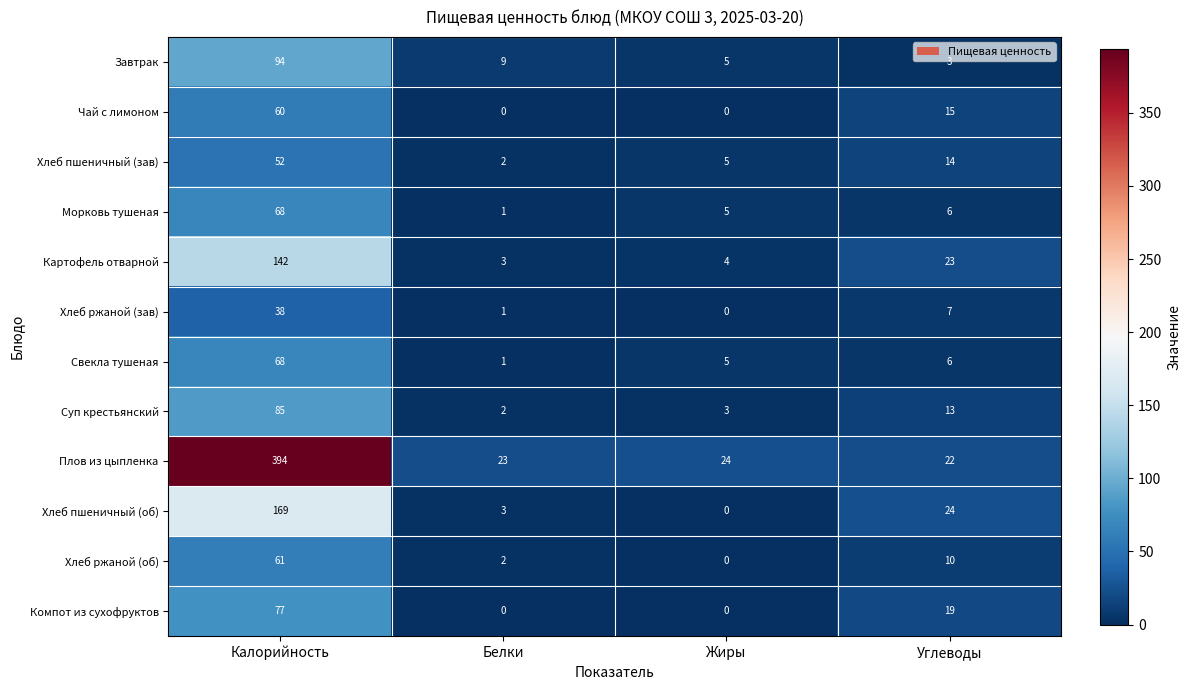

What is the spread (max minus min) of values at Углеводы?

21